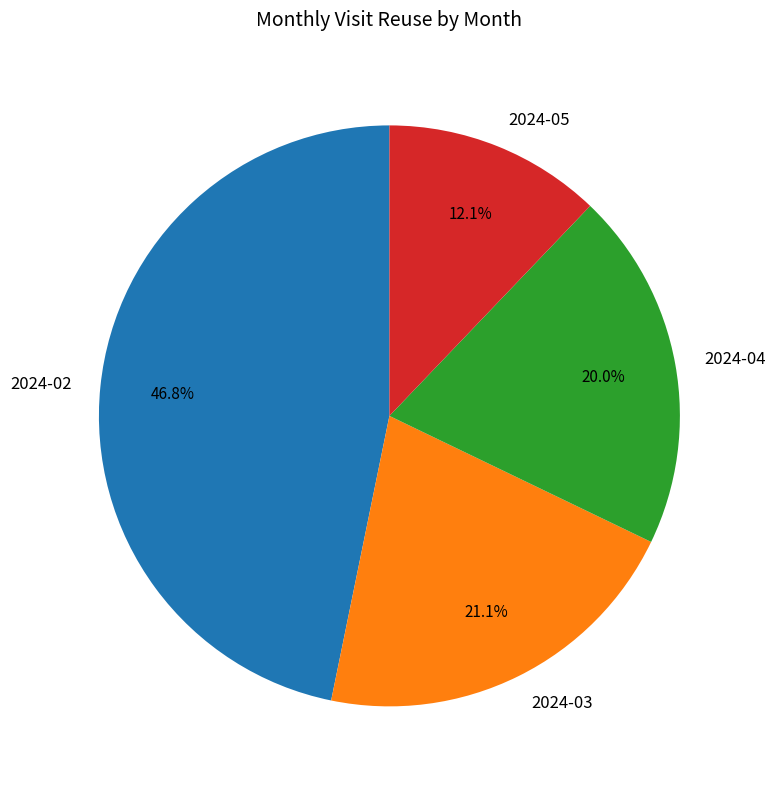

Is 2024-03 the majority of the pie?

No